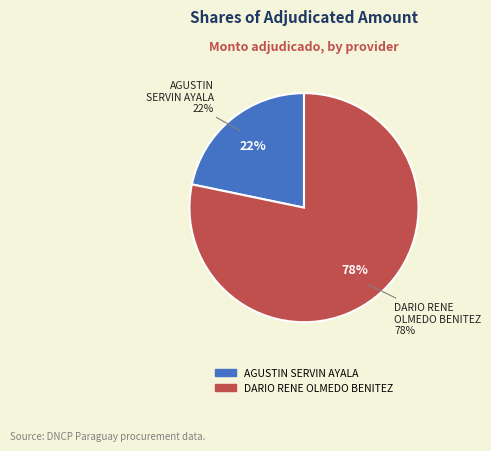

Which category accounts for the majority?

DARIO RENE OLMEDO BENITEZ